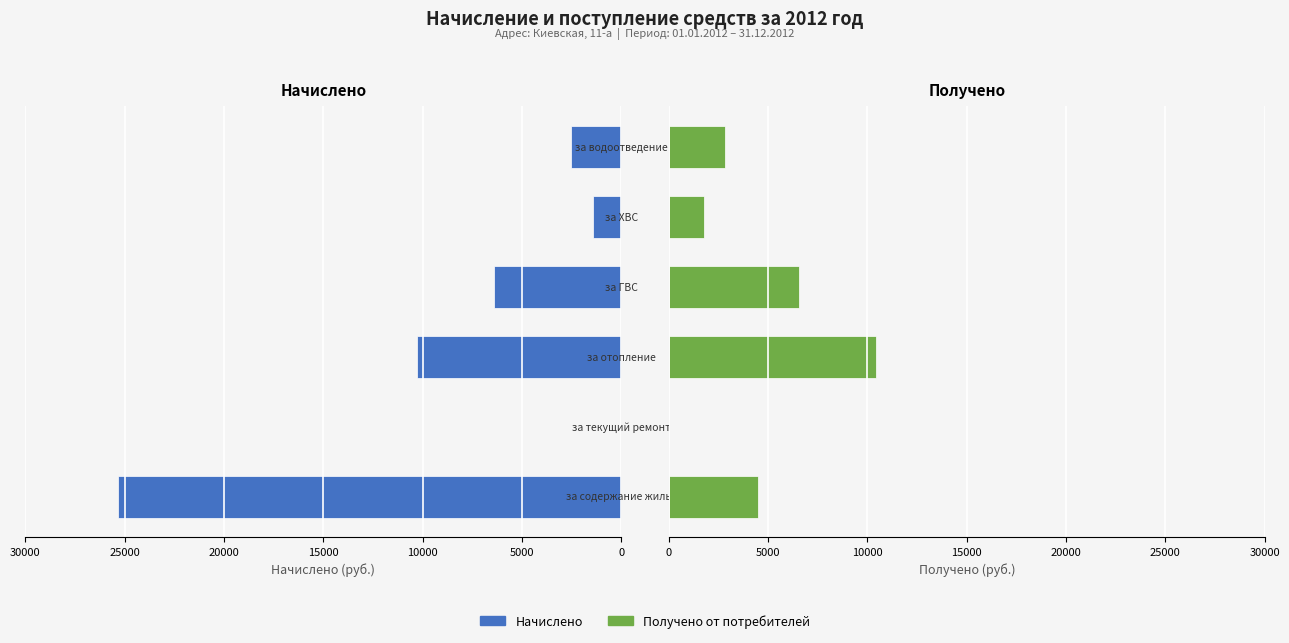

Reading left to right, transcribe all the data shown in this chart.

Начислено: 0=25313.9	5000=0.0	10000=10273.0	15000=6392.5	20000=1412.0	25000=2541.1
Получено от потребителей: 0=4488.7	5000=0.0	10000=10433.6	15000=6566.4	20000=1784.5	25000=2802.7